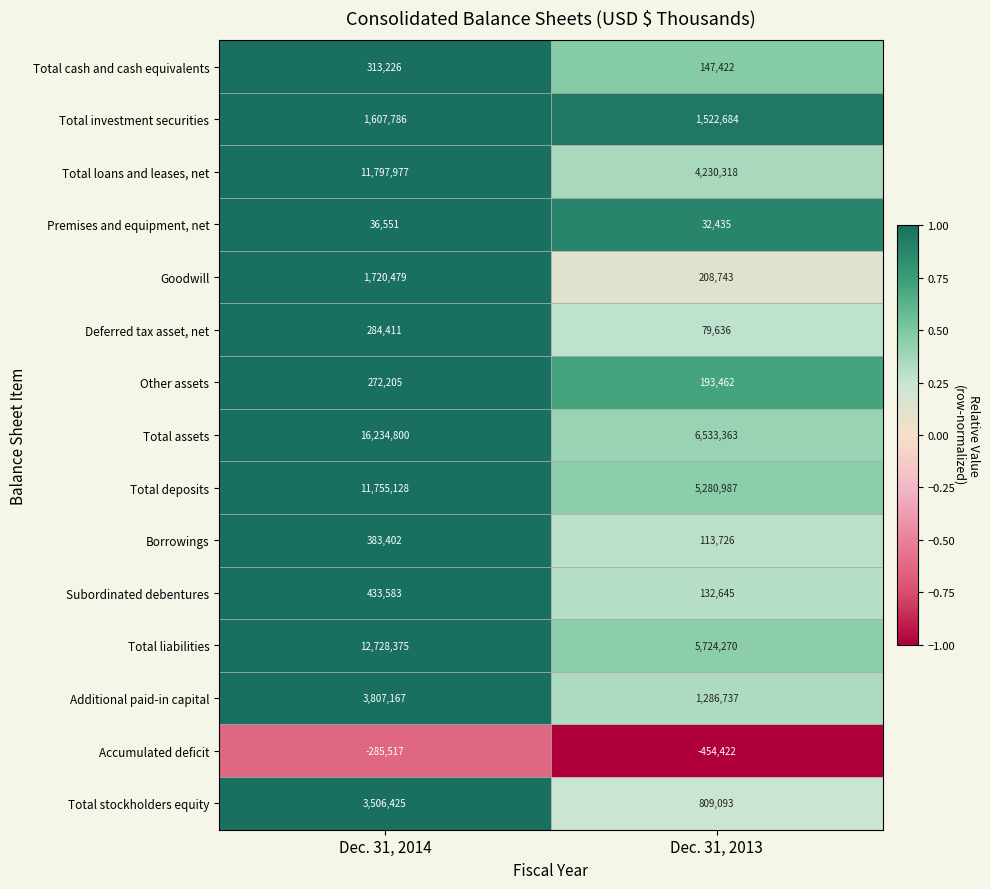

Reading left to right, extract all data points from this chart.

Total cash and cash equivalents: 313226	147422
Total investment securities: 1607786	1522684
Total loans and leases, net: 11797977	4230318
Premises and equipment, net: 36551	32435
Goodwill: 1720479	208743
Deferred tax asset, net: 284411	79636
Other assets: 272205	193462
Total assets: 16234800	6533363
Total deposits: 11755128	5280987
Borrowings: 383402	113726
Subordinated debentures: 433583	132645
Total liabilities: 12728375	5724270
Additional paid-in capital: 3807167	1286737
Accumulated deficit: -285517	-454422
Total stockholders equity: 3506425	809093